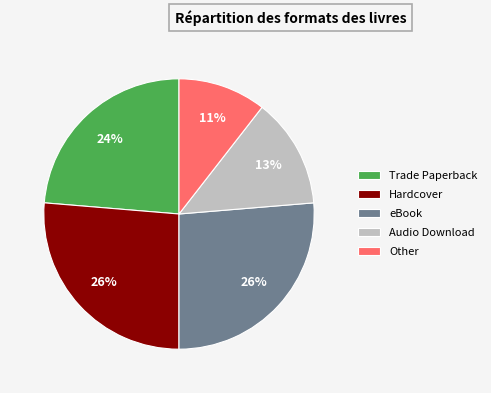

What percentage is the Hardcover slice, to the nearest percent?

26%